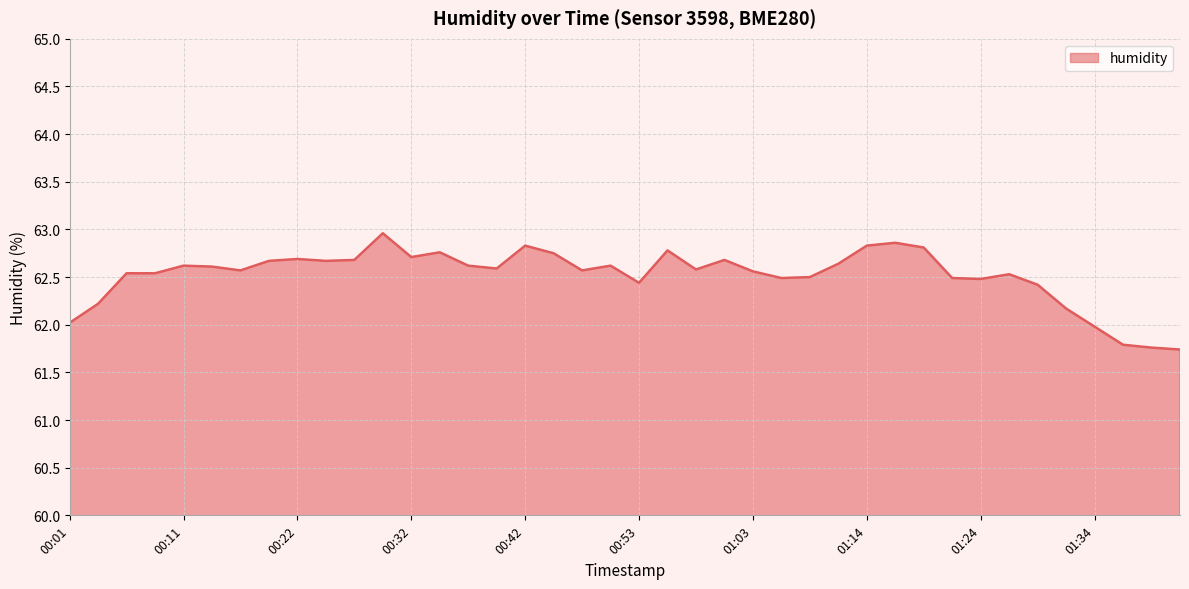

How many lines are shown in the chart?

1